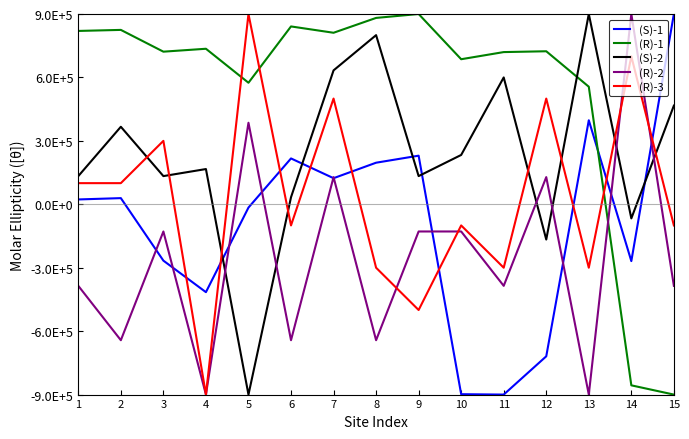

Is this an area chart (filled region under the line)?

No